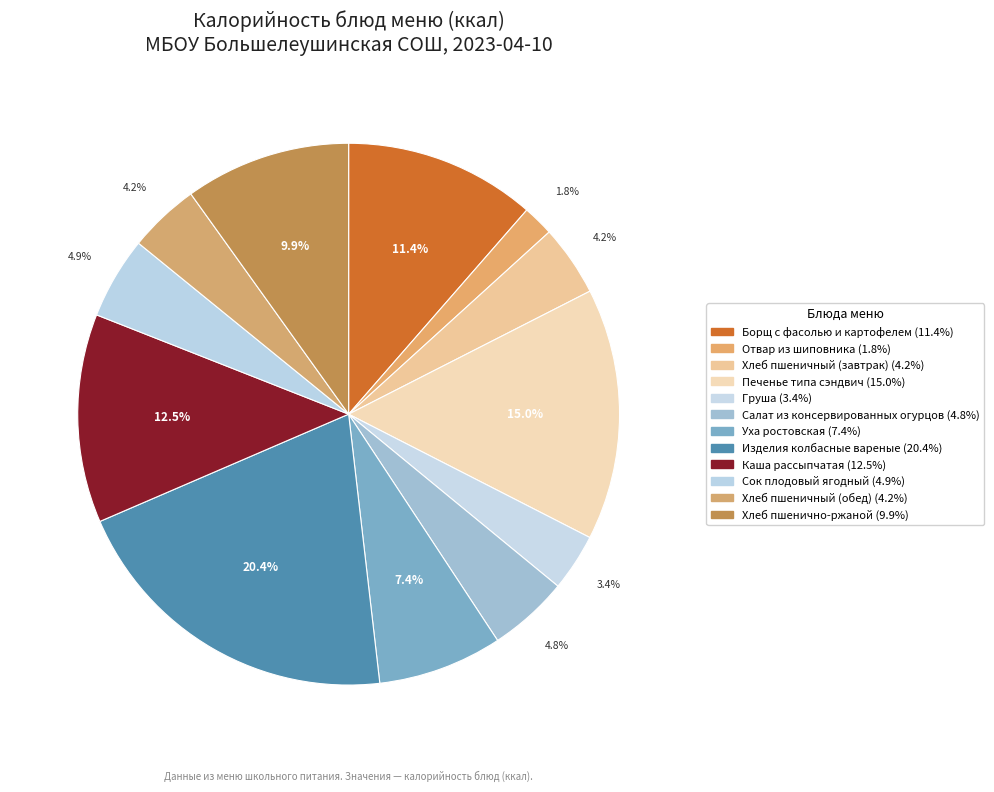

To the nearest percent, what portion does Уха ростовская represent?

7%